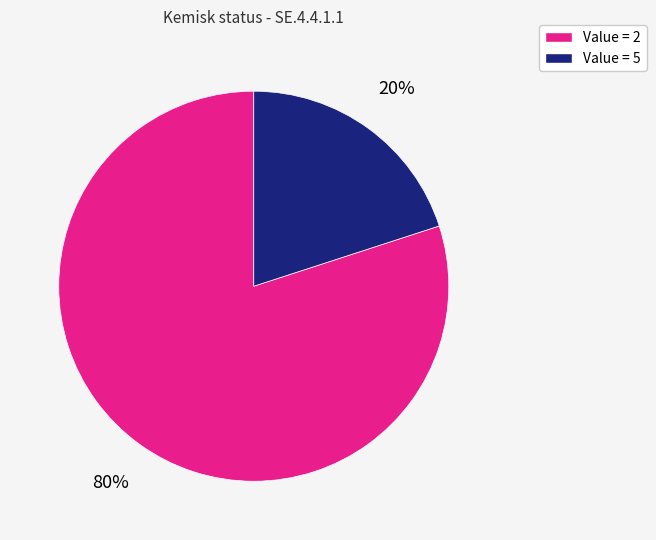

Rank the categories by value from highest to lowest.

Value = 2, Value = 5